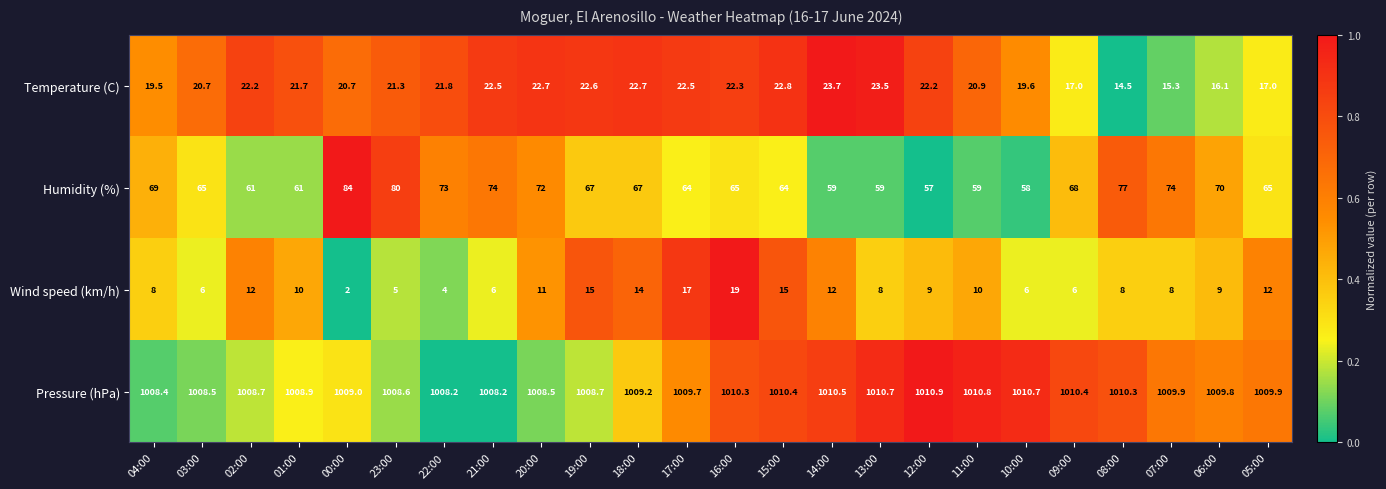

What is the difference between the highest and lowest values at 04:00?

1000.4